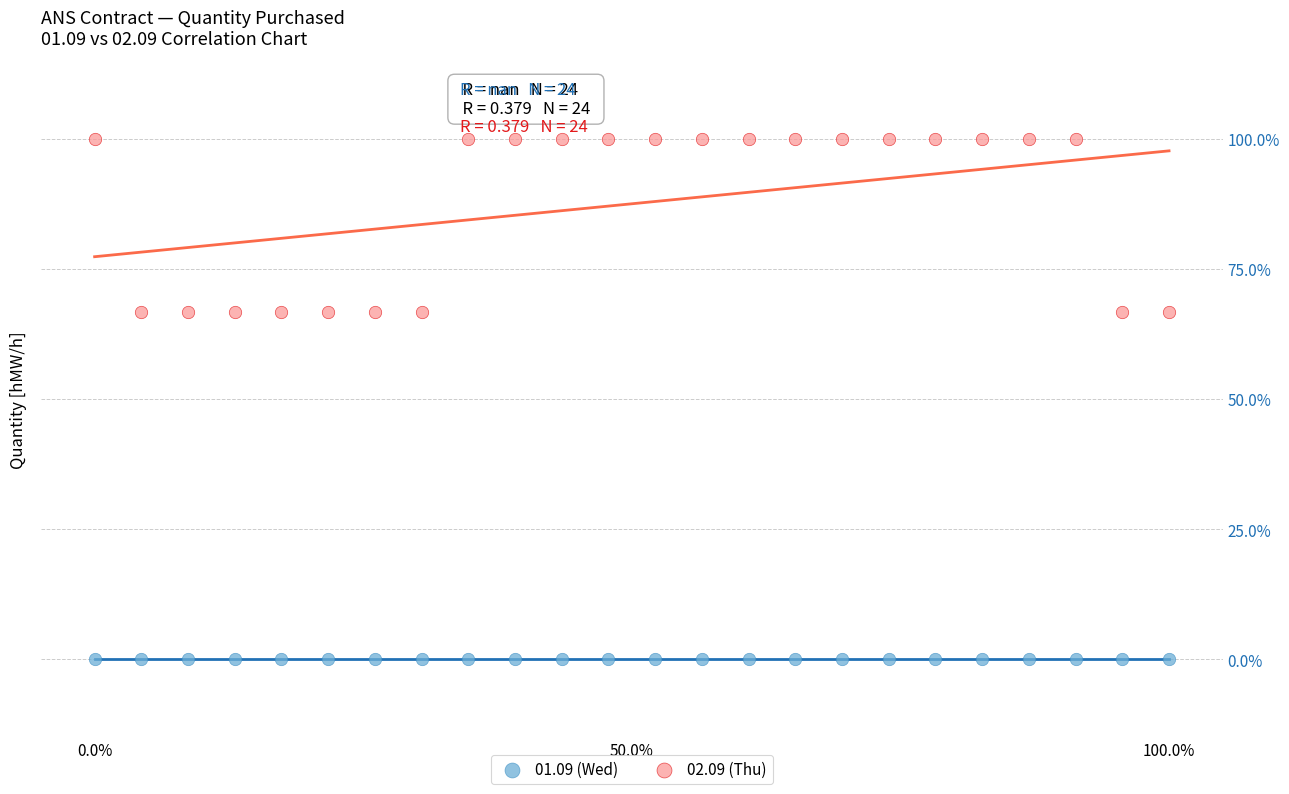

Which series contains the highest Y value?

02.09 (Thu)